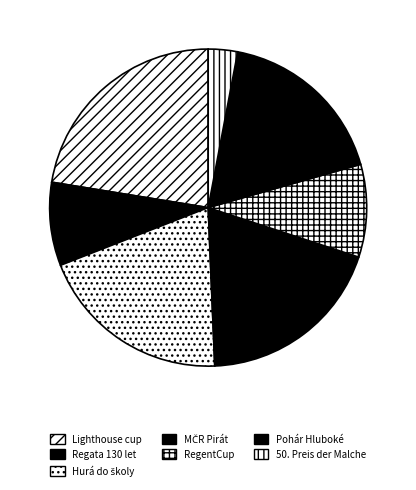

Is there any slice that represents more than half of the pie?

No